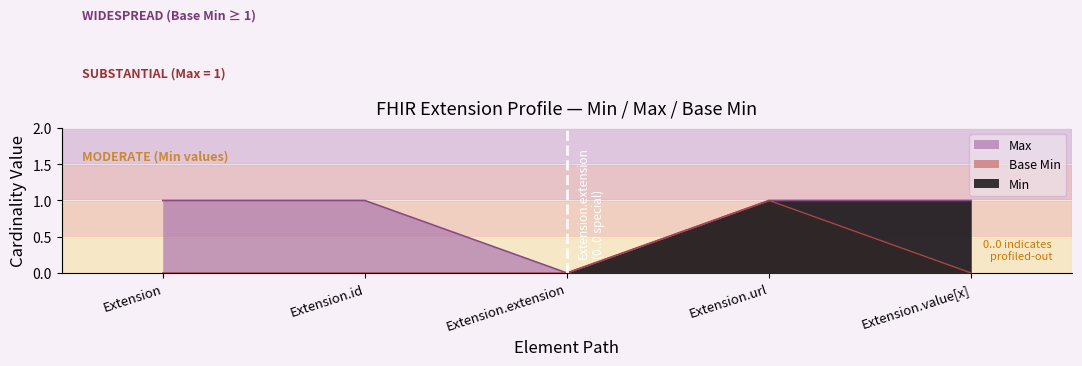

Between Extension and Extension.id, which is larger?

Extension